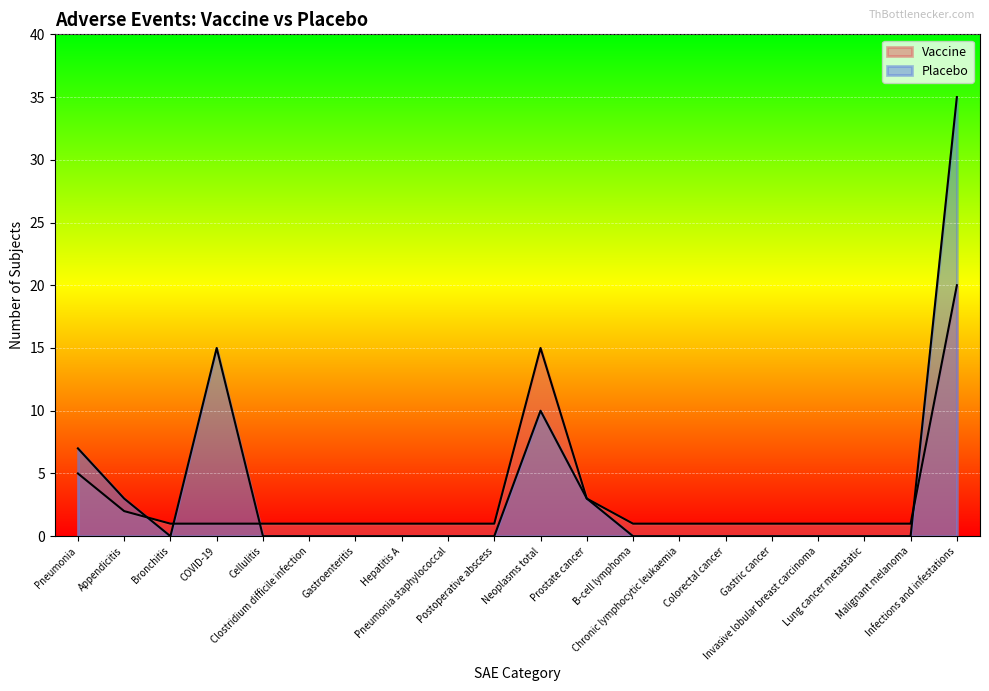

At which label does Vaccine reach its minimum?

Bronchitis